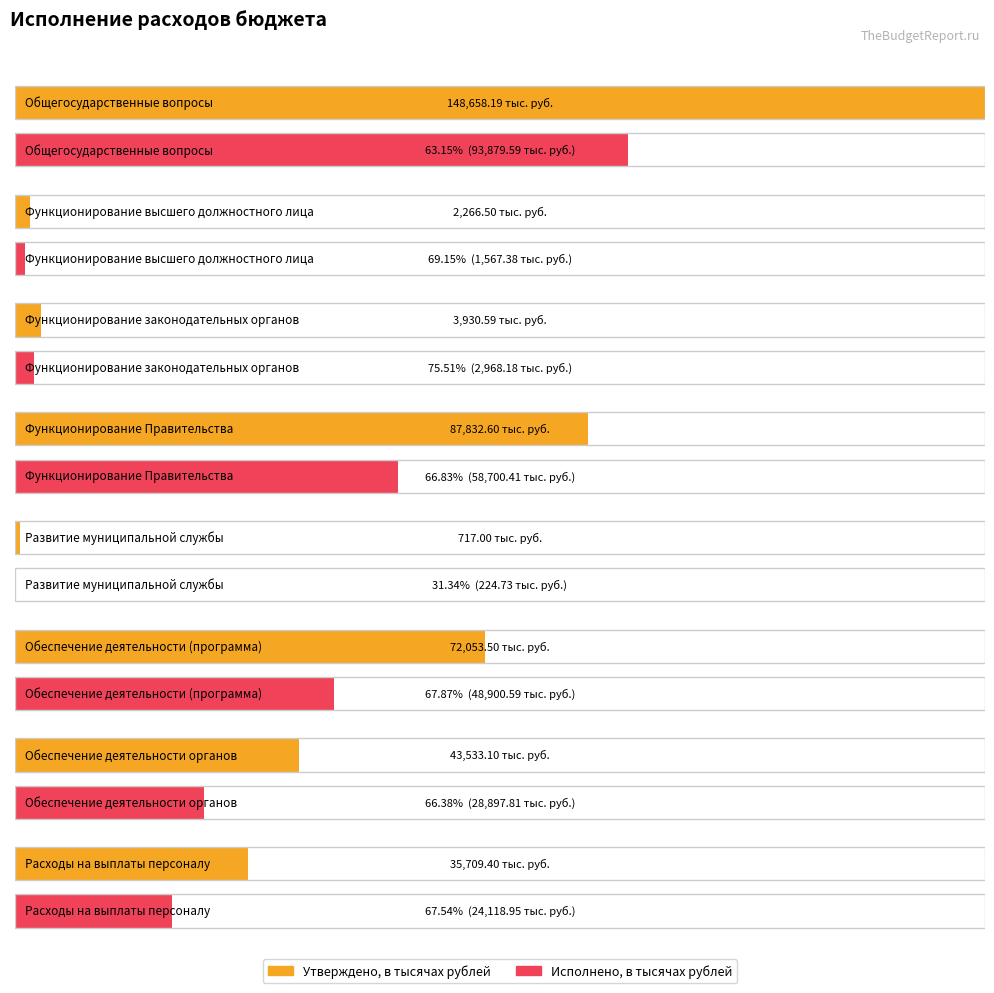

Which series has the largest total across all categories?

Утверждено, в тысячах рублей